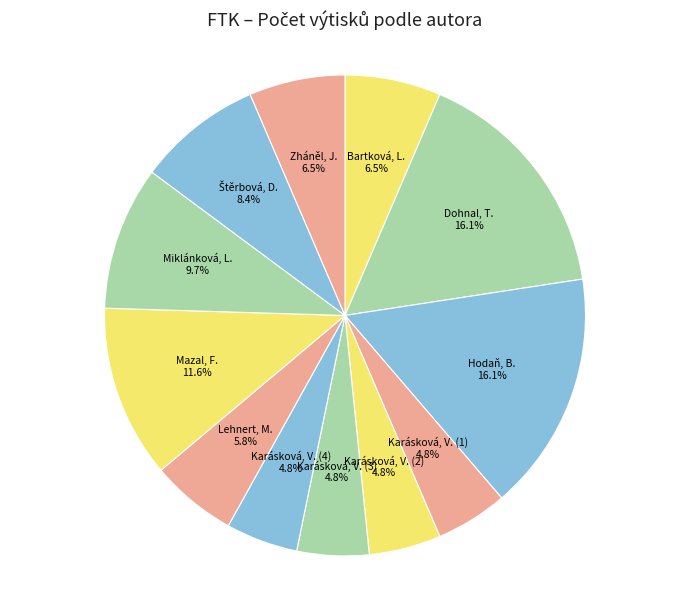

How many slices are in this pie chart?

12